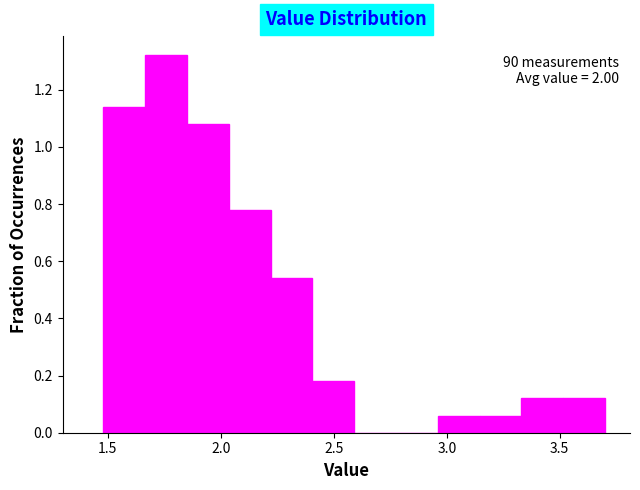

Read against the x-axis, roughly where is the centre of the tallest bar?

1.75